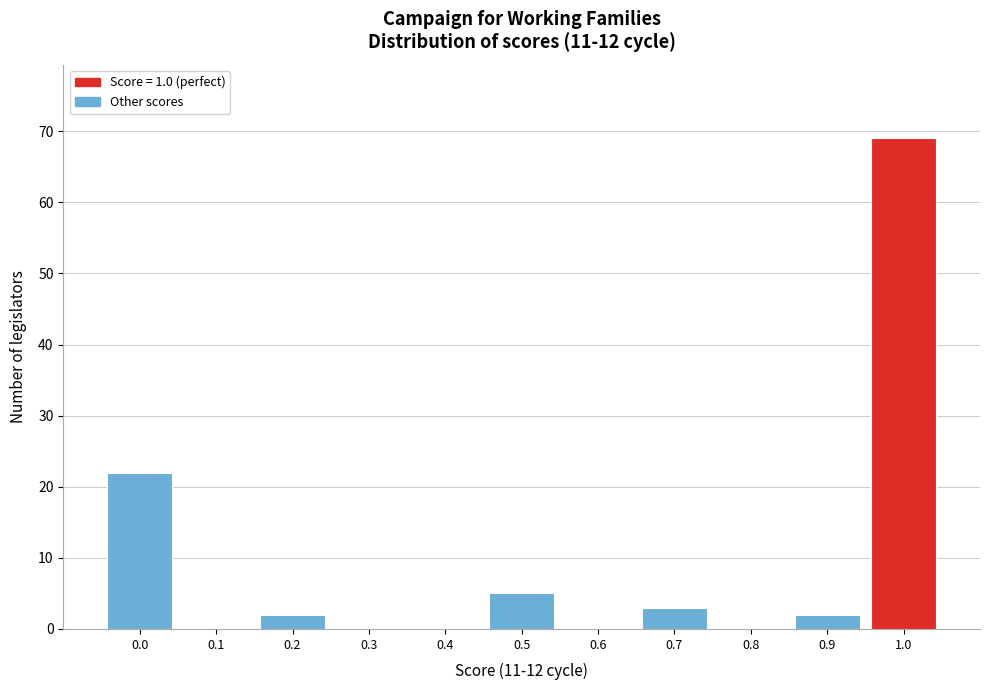

Reading left to right, what are all the values shown in this chart?

0.0=22	0.1=0	0.2=2	0.3=0	0.4=0	0.5=5	0.6=0	0.7=3	0.8=0	0.9=2	1.0=69